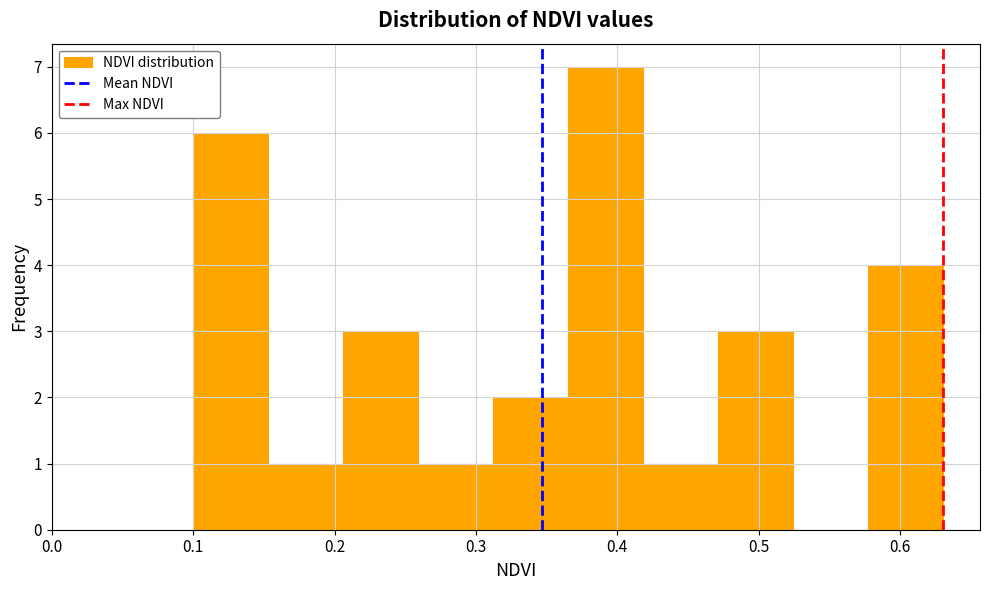

Reading left to right, transcribe this chart: for each bar, give the range it covers on the x-axis and its height. Neither the bar edges nor the heights are printed on the chart, so give them approximately, as read against the axes.

0.100 to 0.153: 6
0.153 to 0.206: 1
0.206 to 0.259: 3
0.259 to 0.312: 1
0.312 to 0.365: 2
0.365 to 0.418: 7
0.418 to 0.471: 1
0.471 to 0.524: 3
0.524 to 0.577: 0
0.577 to 0.630: 4